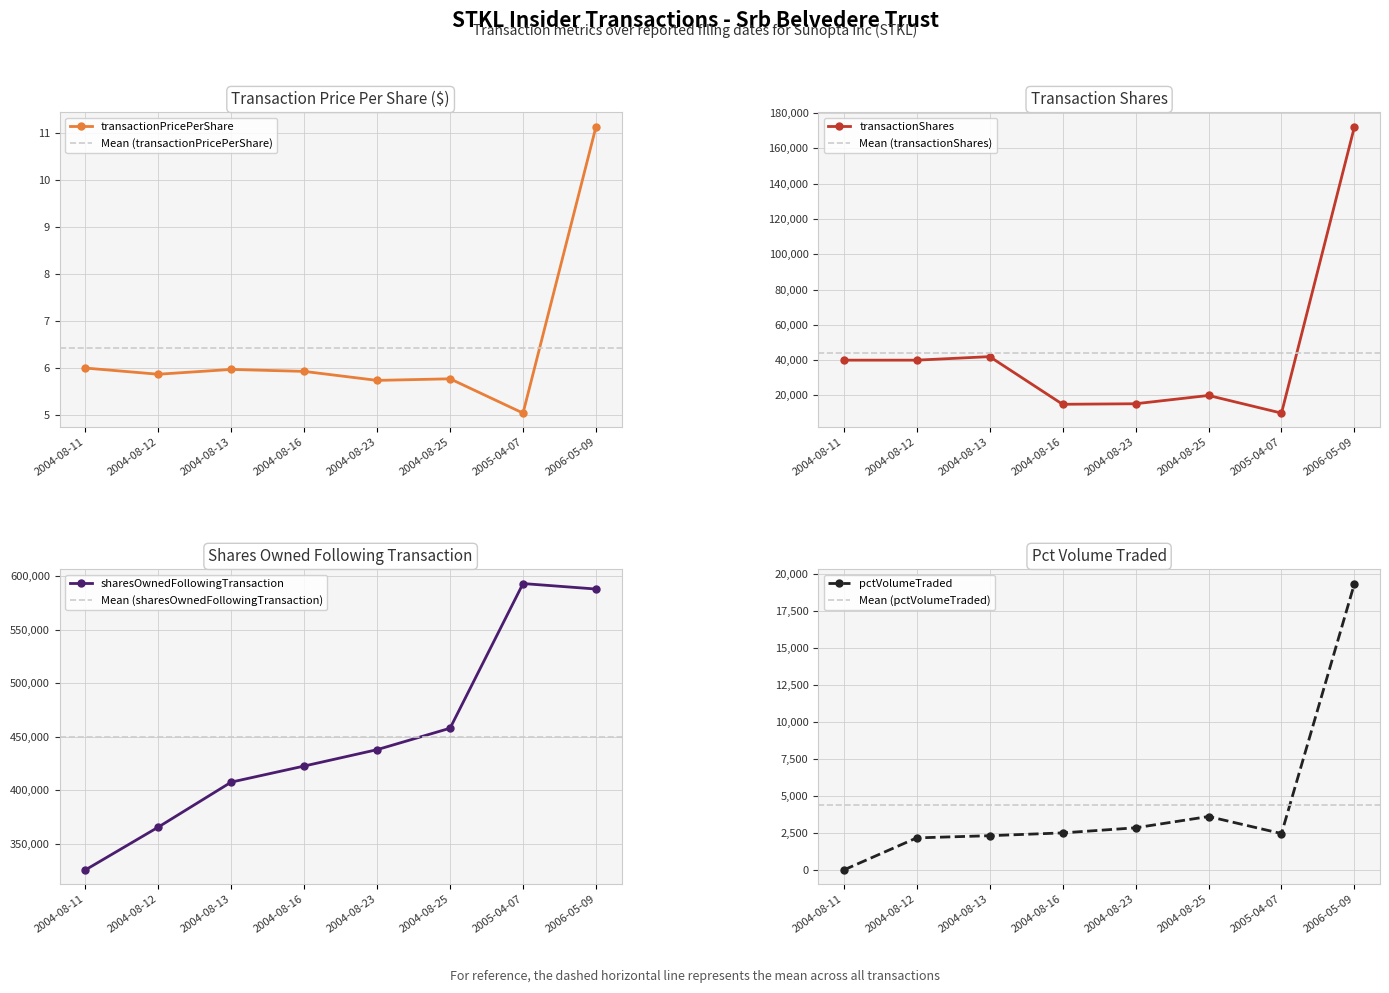

Which category has the highest value in the transactionShares series?

2006-05-09